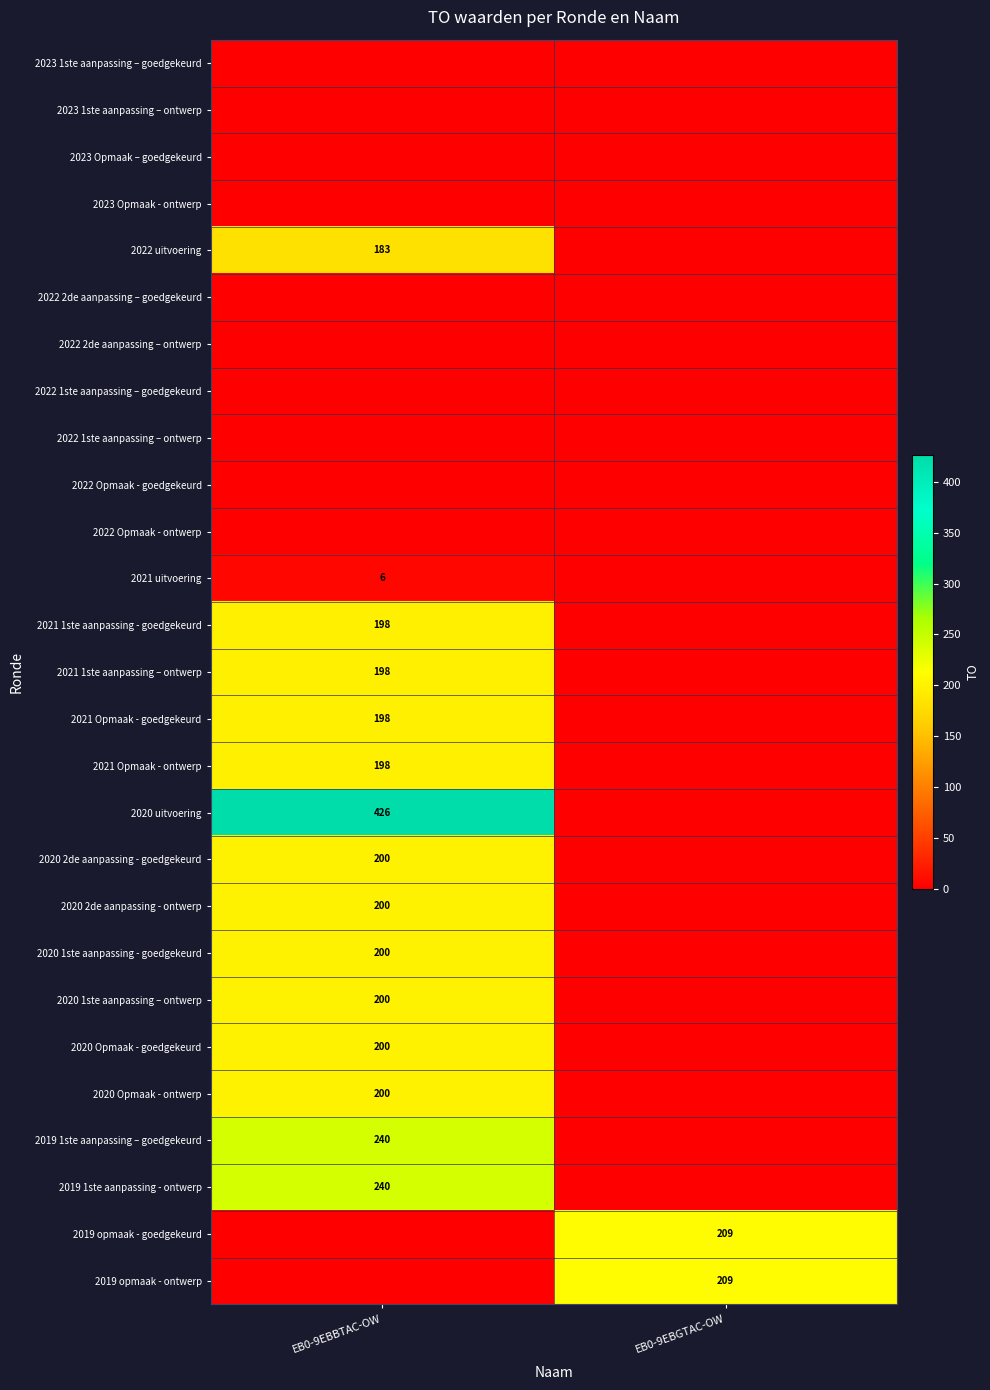

True or false: 2021 uitvoering has a value of 6 at EB0-9EBBTAC-OW.

True